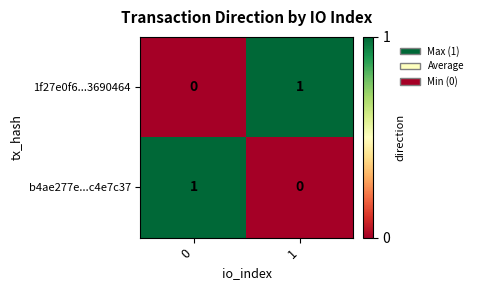

Is it true that b4ae277e...c4e7c37 equals 1 at 0?

True